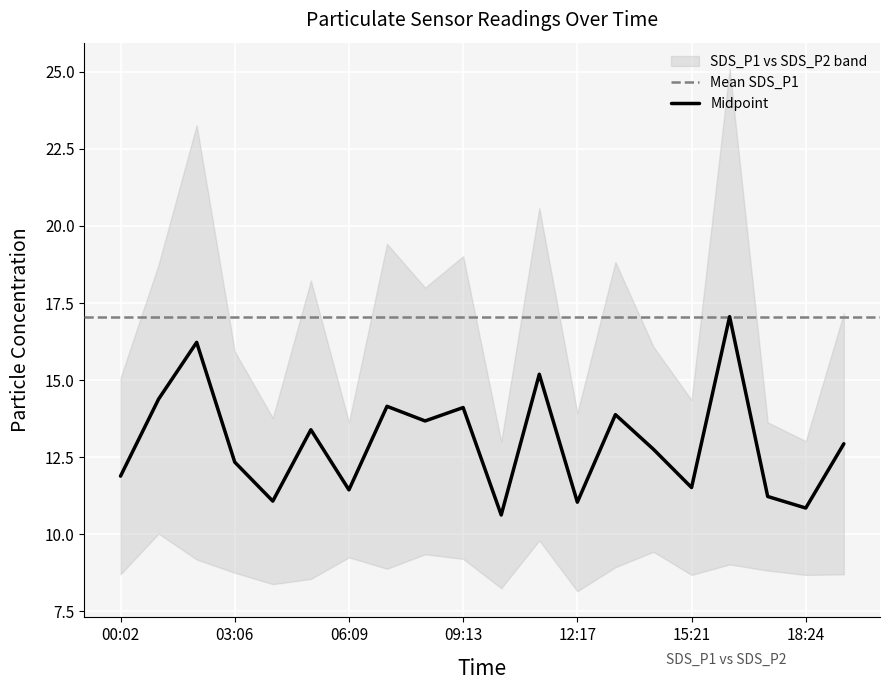

What is the value of the 14th point from the left?

13.9